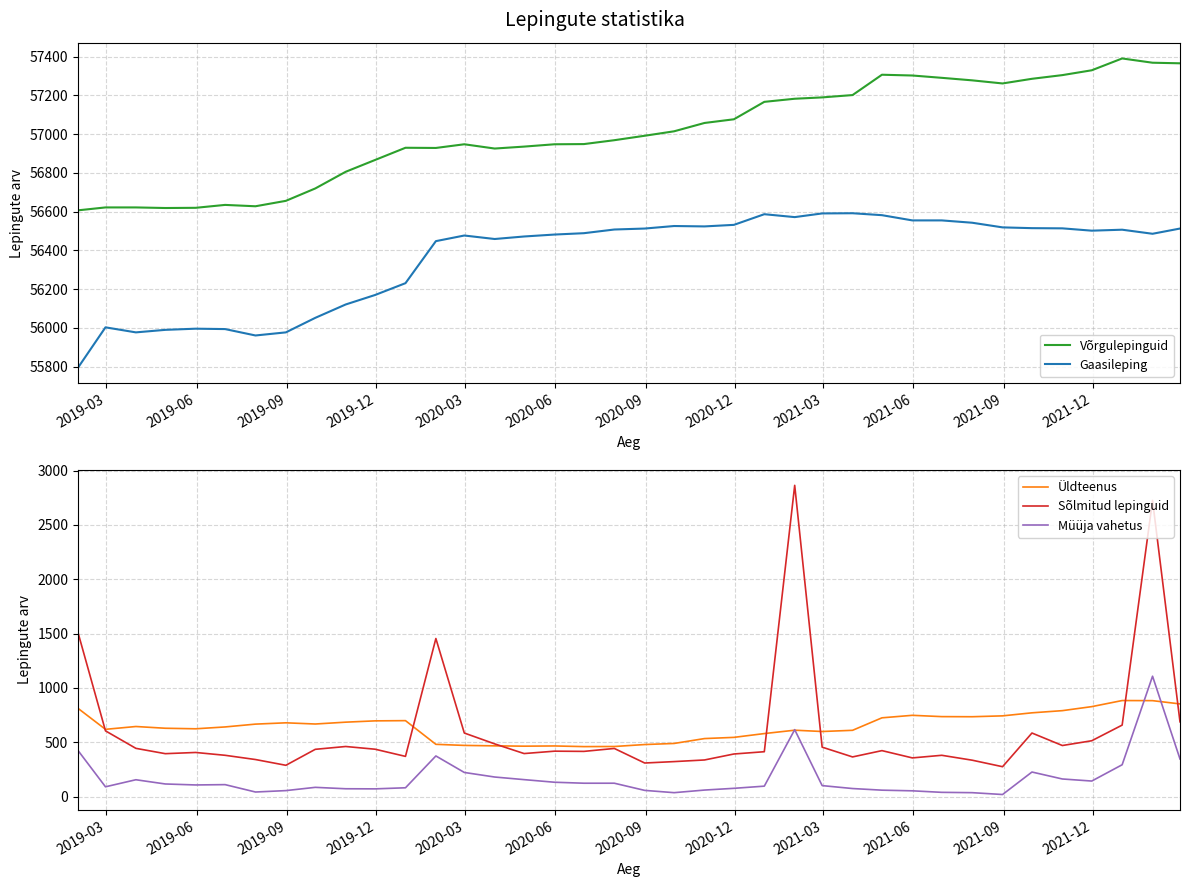

True or false: Gaasileping and Võrgulepinguid cross at least once.

False